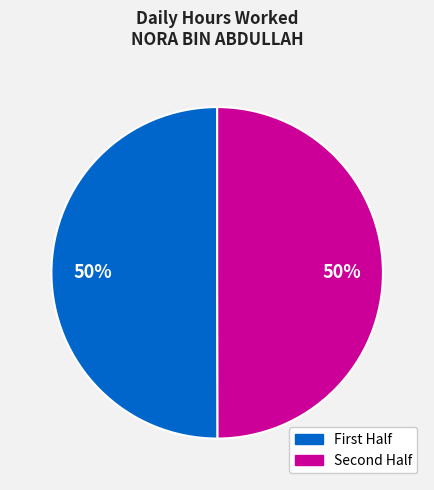

To the nearest percent, what is the average slice percentage?

50%